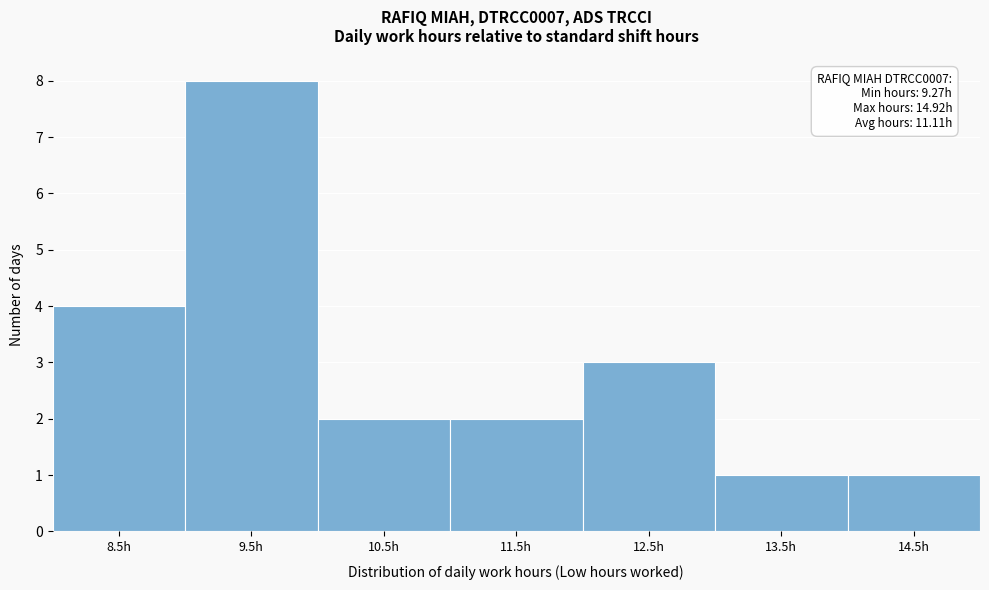

Reading left to right, list all the values displayed in this chart.

4	8	2	2	3	1	1